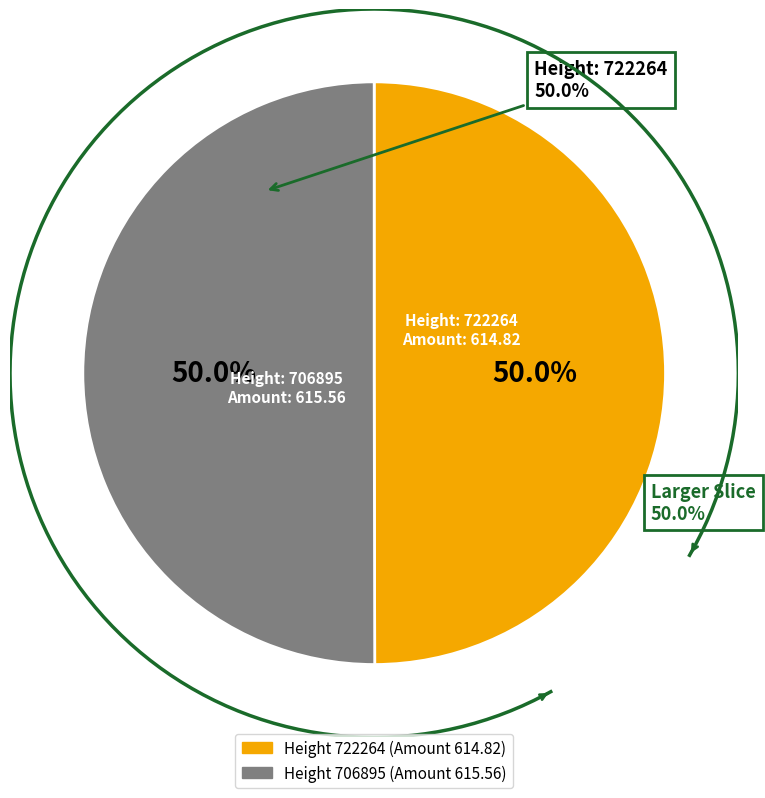

Do 722264 and 706895 together represent more than half of the pie?

Yes